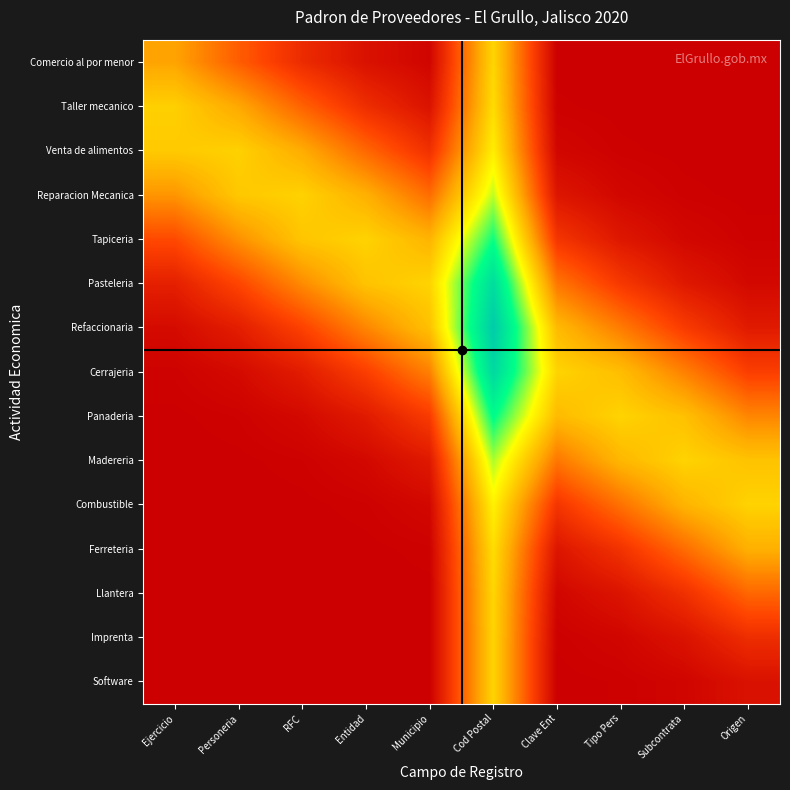

What is the total value across all series at Ejercicio?

2.1